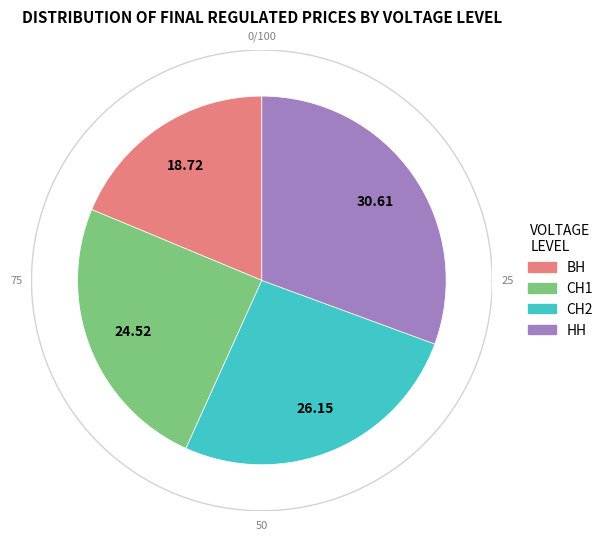

Do СН2 and НН together represent more than half of the pie?

Yes